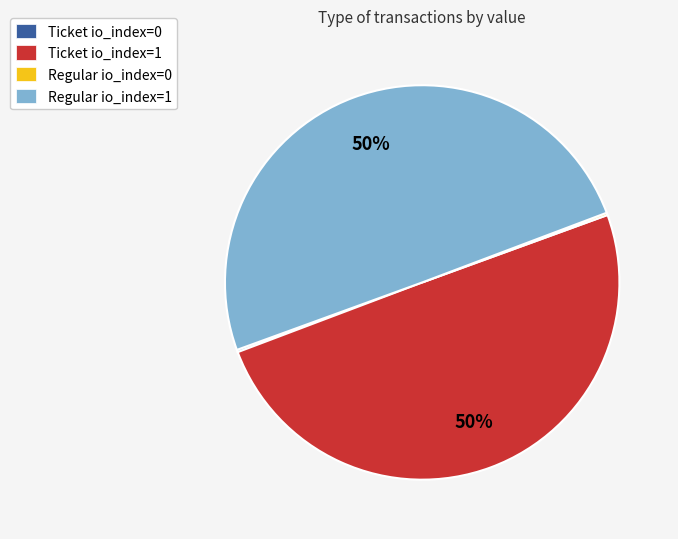

To the nearest percent, what portion does Ticket io_index=1 represent?

50%